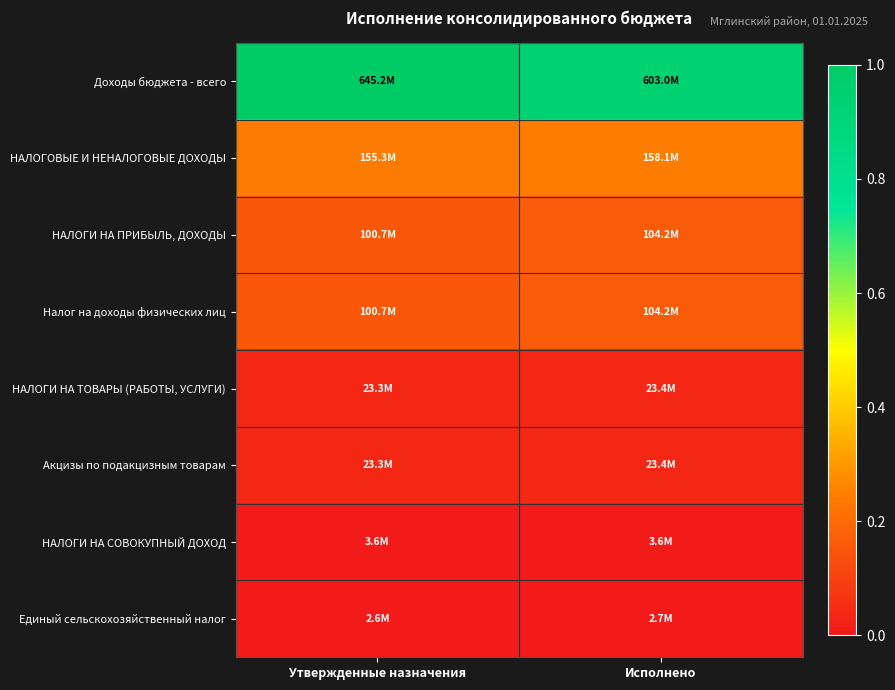

What is the spread (max minus min) of values at Исполнено?

0.9